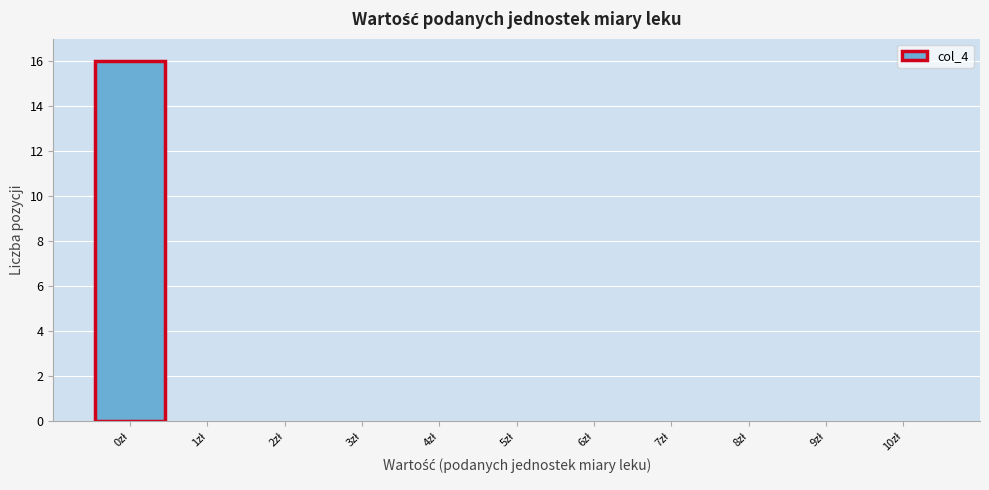

Reading left to right, list every bar in this chart as the range it spans on the x-axis followed by its height. The values are not printed on the chart, so give them approximately, as read against the axis.

-0.5 to 0.5: 16
0.5 to 1.5: 0
1.5 to 2.5: 0
2.5 to 3.5: 0
3.5 to 4.5: 0
4.5 to 5.5: 0
5.5 to 6.5: 0
6.5 to 7.5: 0
7.5 to 8.5: 0
8.5 to 9.5: 0
9.5 to 10.5: 0